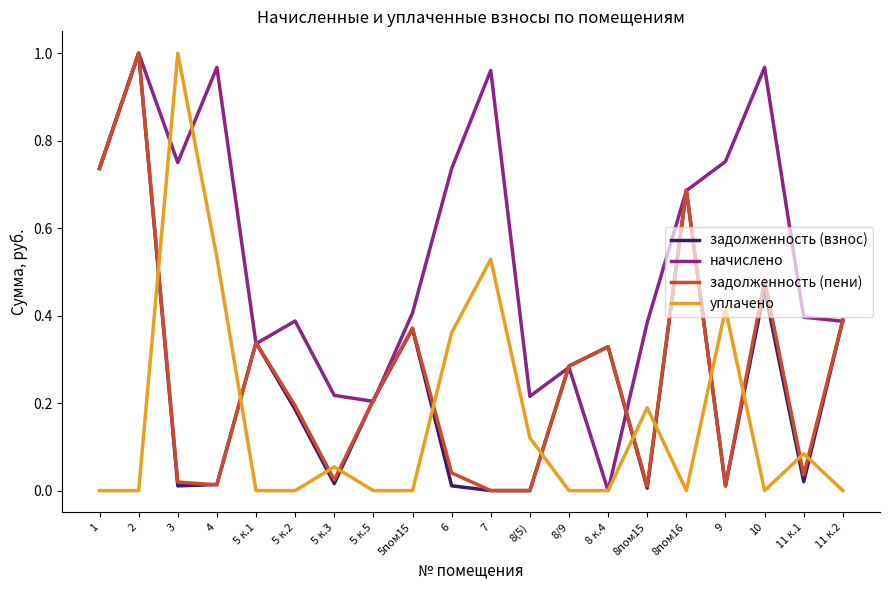

The value of уплачено at 5 к.2 is 0.5. True or false?

False